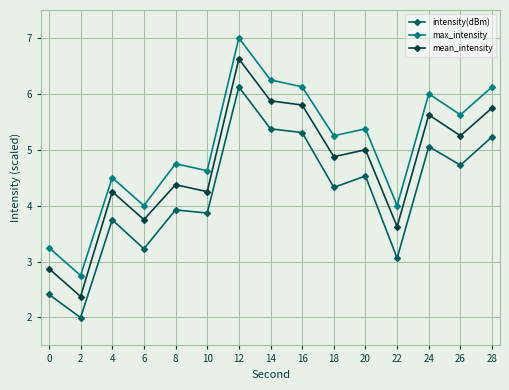

What is the difference between the second highest and second lowest values in the mean_intensity series?

3.0